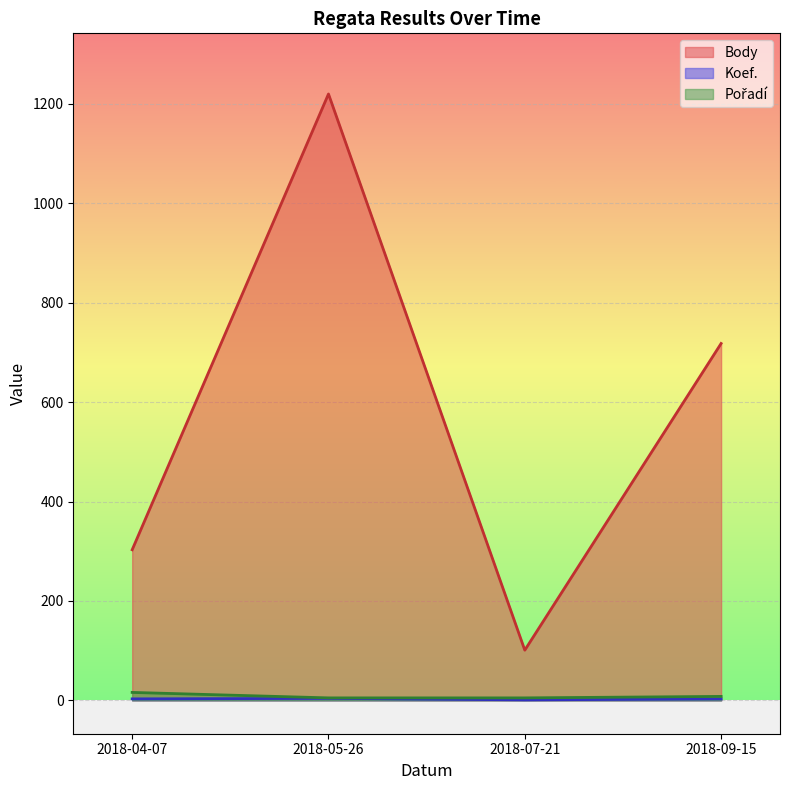

At how many categories does at least one series exceed 51?

4